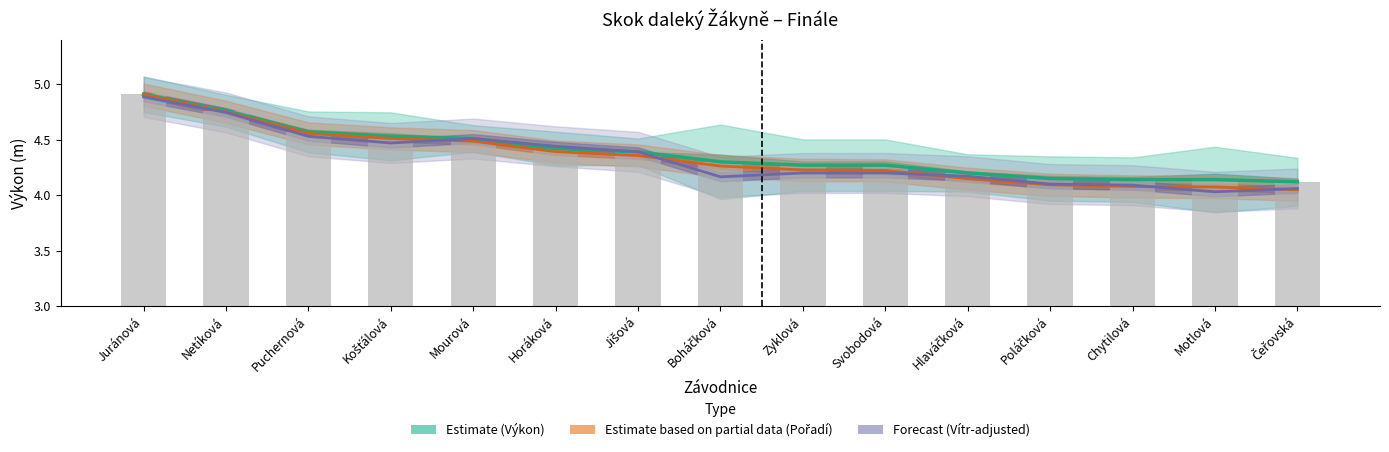

Reading right to left, extract all data points from this chart.

Výkon (estimate): Čeřovská=4.1	Motlová=4.1	Chytilová=4.1	Poláčková=4.2	Hlaváčková=4.2	Svobodová=4.3	Zyklová=4.3	Boháčková=4.3	Jišová=4.4	Horáková=4.4	Mourová=4.5	Košťálová=4.5	Puchernová=4.6	Netíková=4.8	Juránová=4.9
Pořadí (partial): Čeřovská=4.0	Motlová=4.1	Chytilová=4.1	Poláčková=4.1	Hlaváčková=4.1	Svobodová=4.2	Zyklová=4.2	Boháčková=4.3	Jišová=4.4	Horáková=4.4	Mourová=4.5	Košťálová=4.5	Puchernová=4.6	Netíková=4.8	Juránová=4.9
Vítr-adjusted (forecast): Čeřovská=4.1	Motlová=4.0	Chytilová=4.1	Poláčková=4.1	Hlaváčková=4.2	Svobodová=4.2	Zyklová=4.2	Boháčková=4.2	Jišová=4.4	Horáková=4.4	Mourová=4.5	Košťálová=4.5	Puchernová=4.5	Netíková=4.7	Juránová=4.9